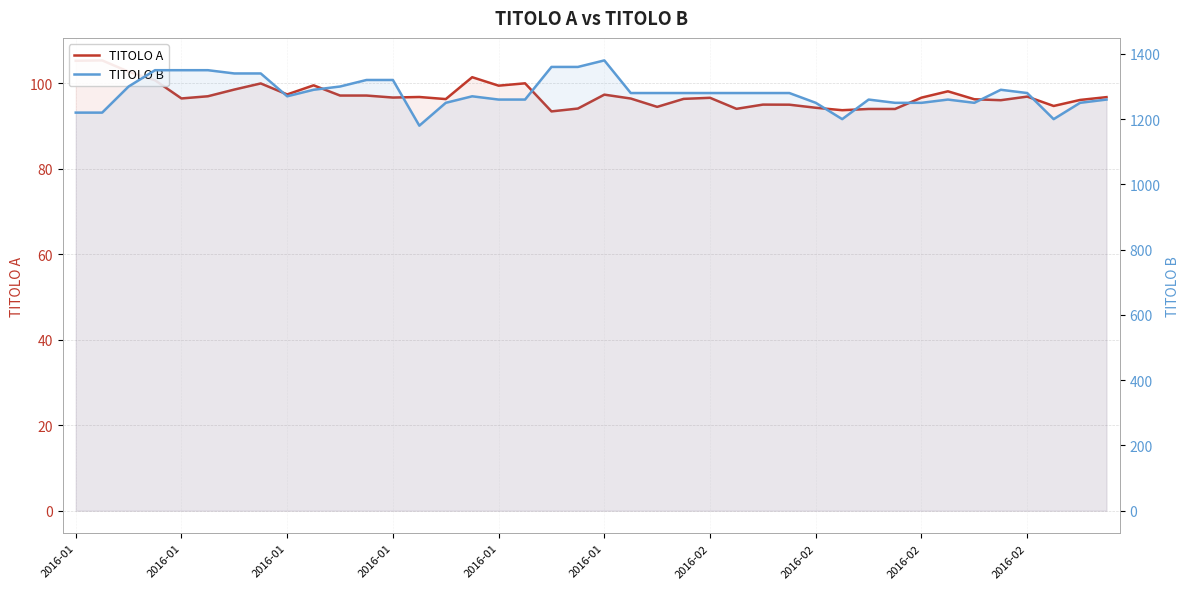

Where does the TITOLO A series first go above 96?

2016-01